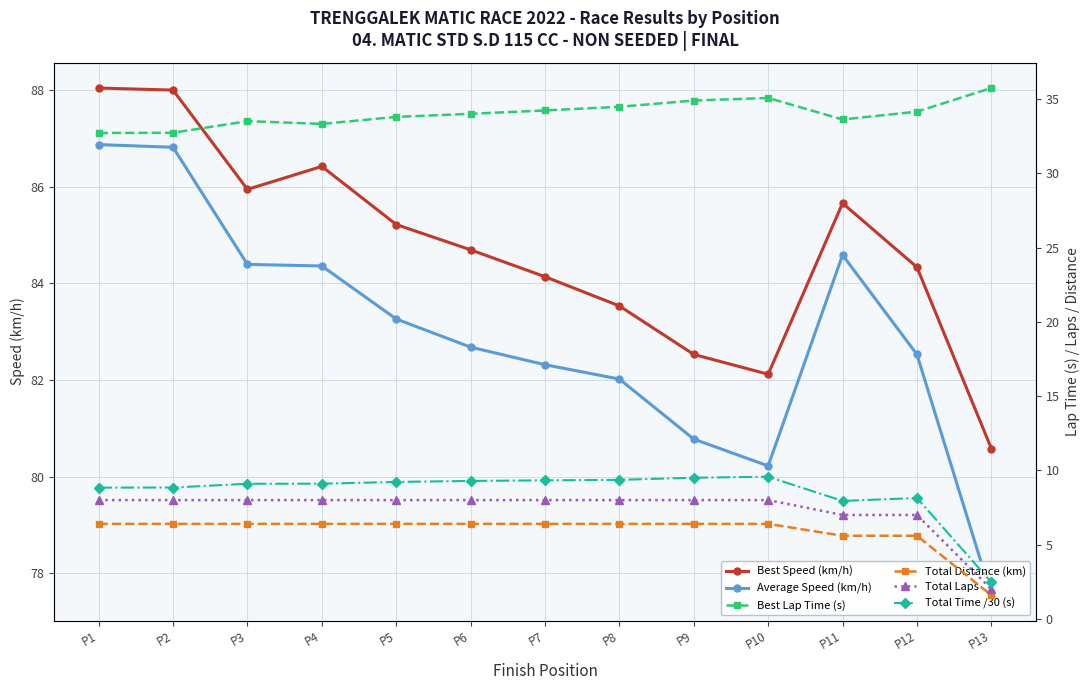

At which category is the sum across all series the highest?

P1